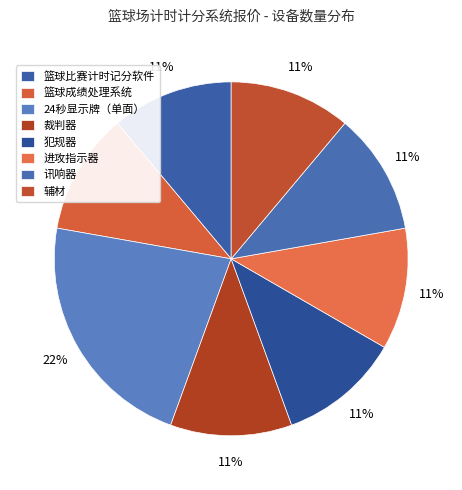

Is there any slice that represents more than half of the pie?

No